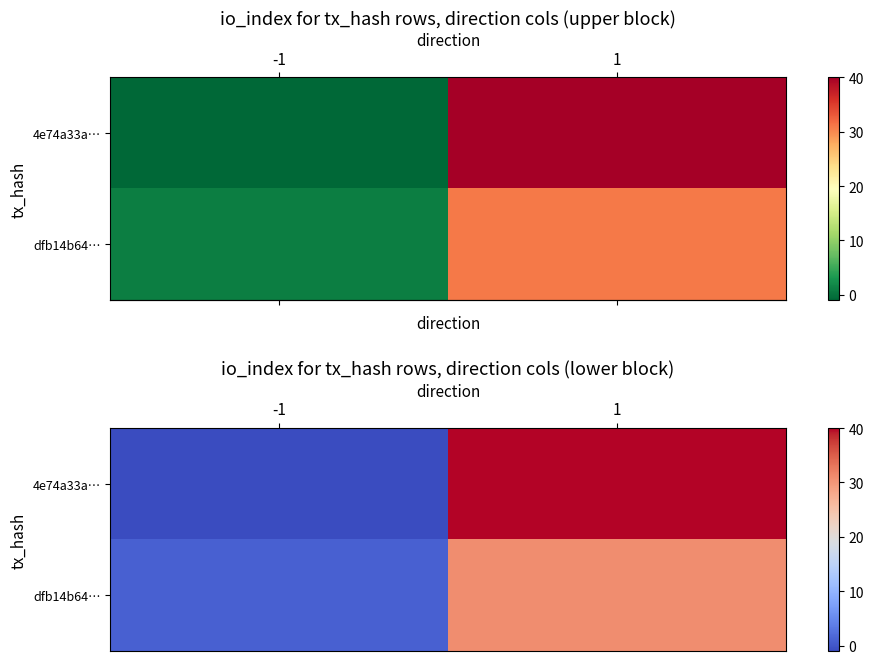

What is the greatest value displayed?

40